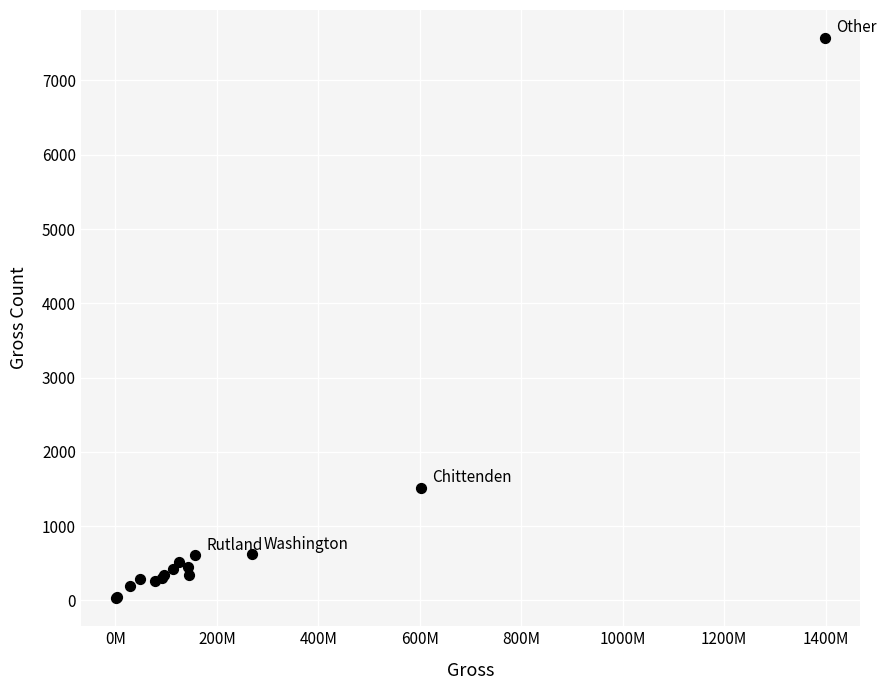

What Y value in the scatter plot is closest to 3800?

1514